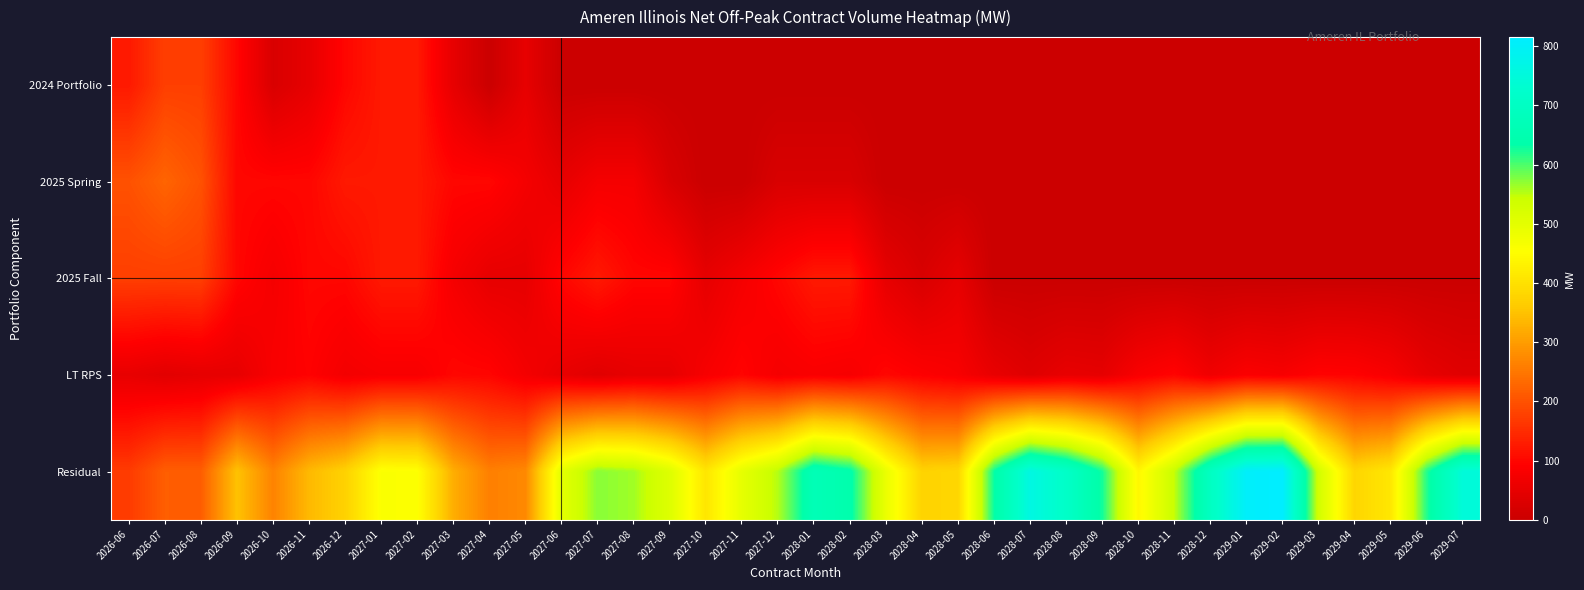

At which category does the chart reach its peak across all series?

2029-02